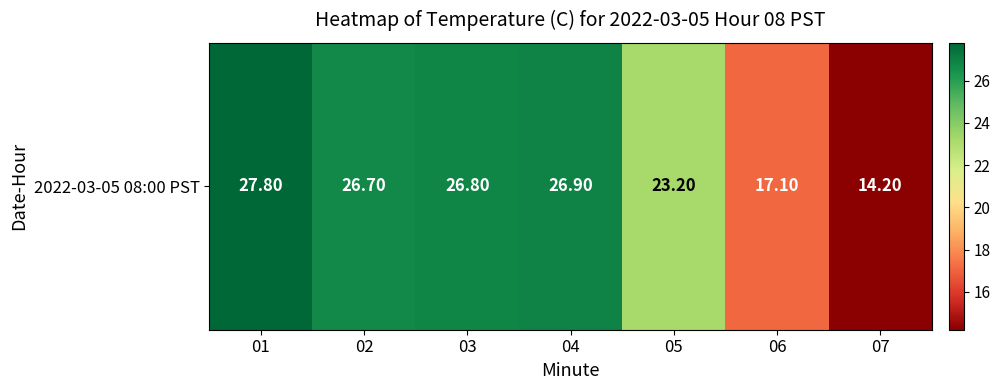

List the labels in order of value, largest first.

01, 04, 03, 02, 05, 06, 07